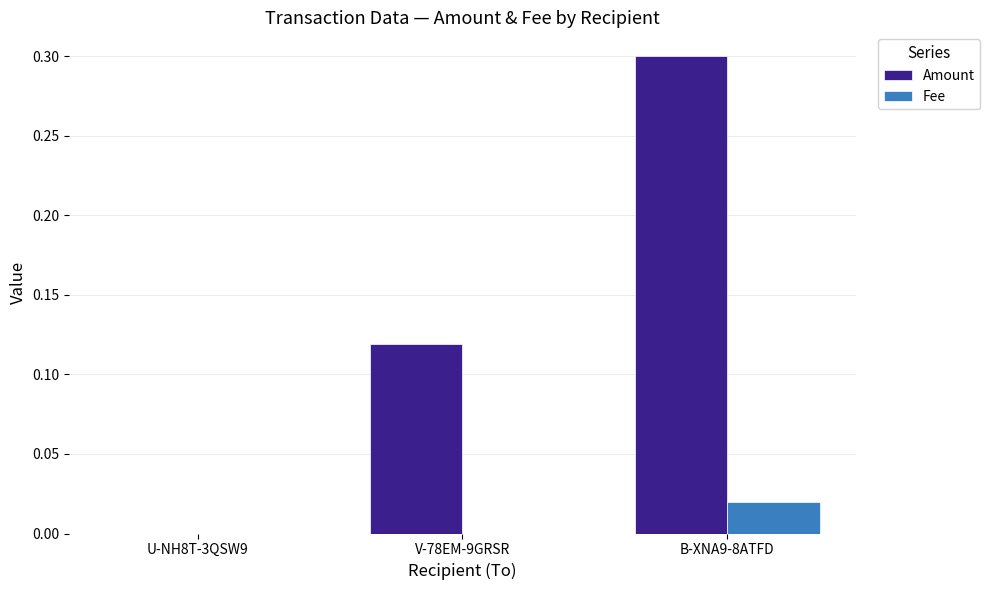

Is it true that Amount equals 0.3 at B-XNA9-8ATFD?

True